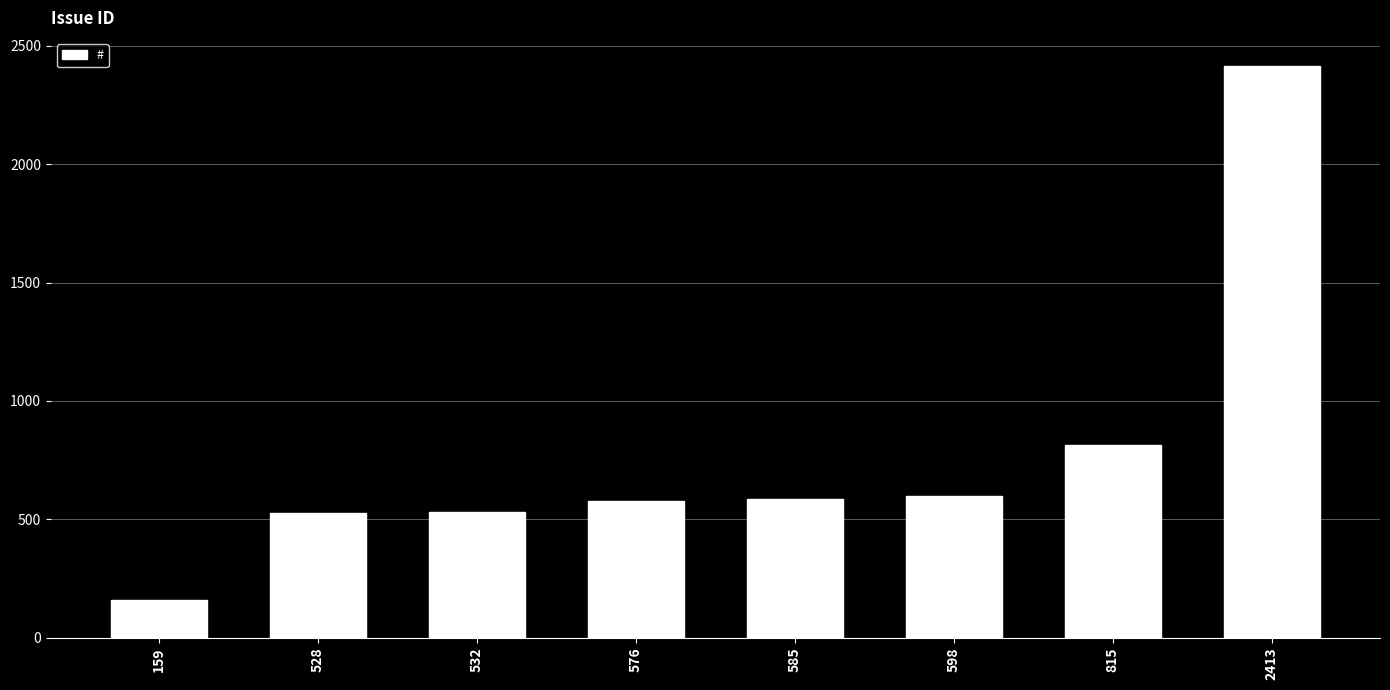

At which category does the chart reach its peak across all series?

2413